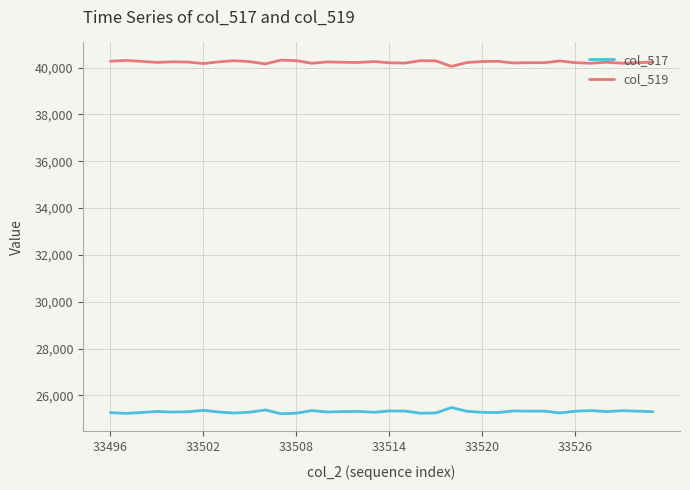

Which series has the largest total across all categories?

col_519